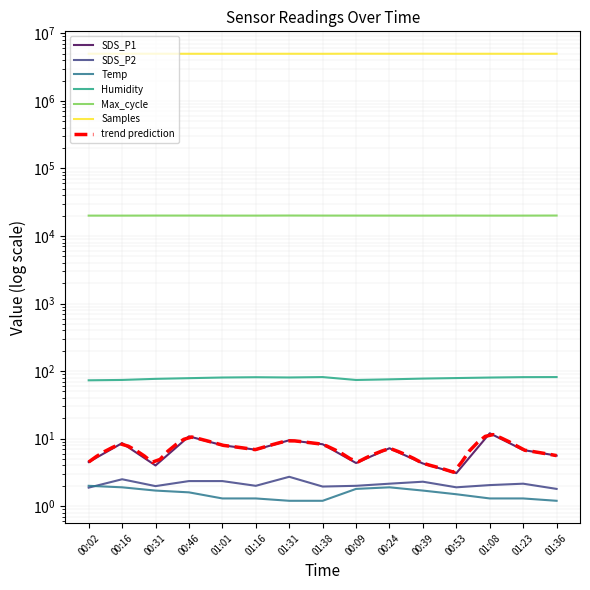

Which series has the largest total across all categories?

Samples